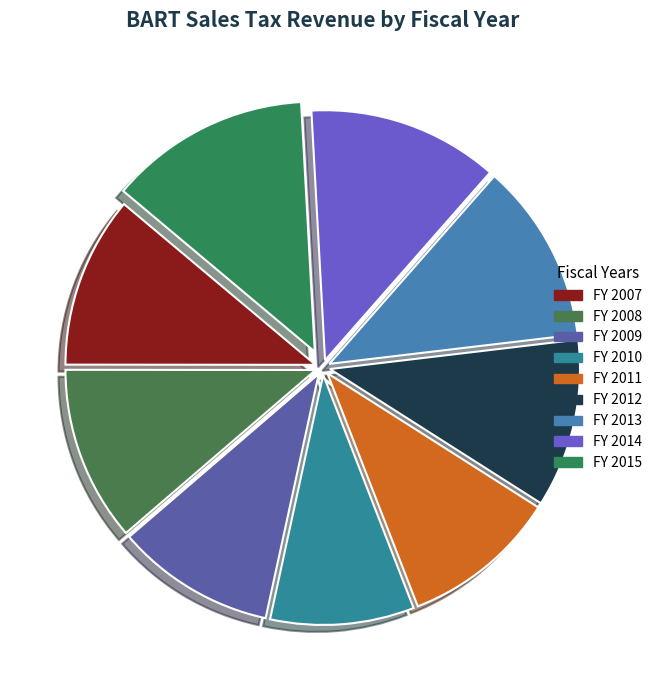

What portion of the pie excludes FY 2013?

88.4%